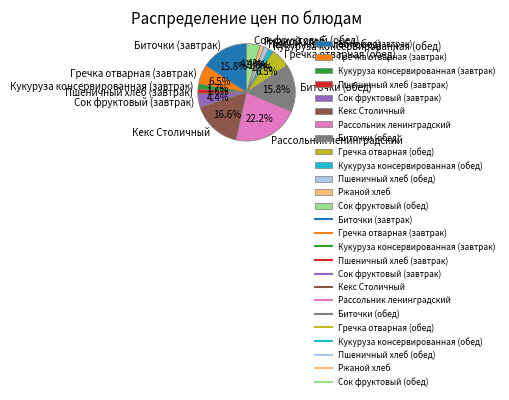

To the nearest percent, what is the combined percentage of Пшеничный хлеб (обед) and Гречка отварная (завтрак)?

8%